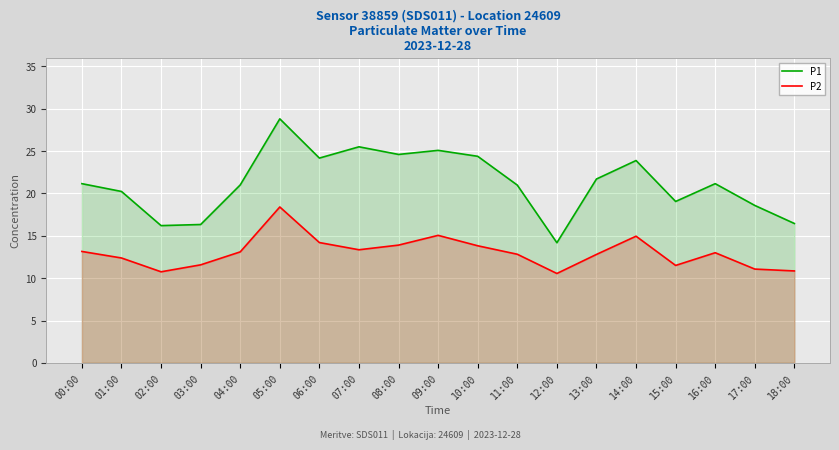

Reading left to right, transcribe all the data shown in this chart.

P1: 21.1	20.2	16.2	16.3	21.0	28.8	24.2	25.5	24.6	25.1	24.4	21.0	14.2	21.7	23.9	19.1	21.1	18.6	16.4
P2: 13.2	12.4	10.8	11.6	13.1	18.4	14.2	13.3	13.9	15.1	13.8	12.8	10.6	12.8	14.9	11.5	13.0	11.1	10.8